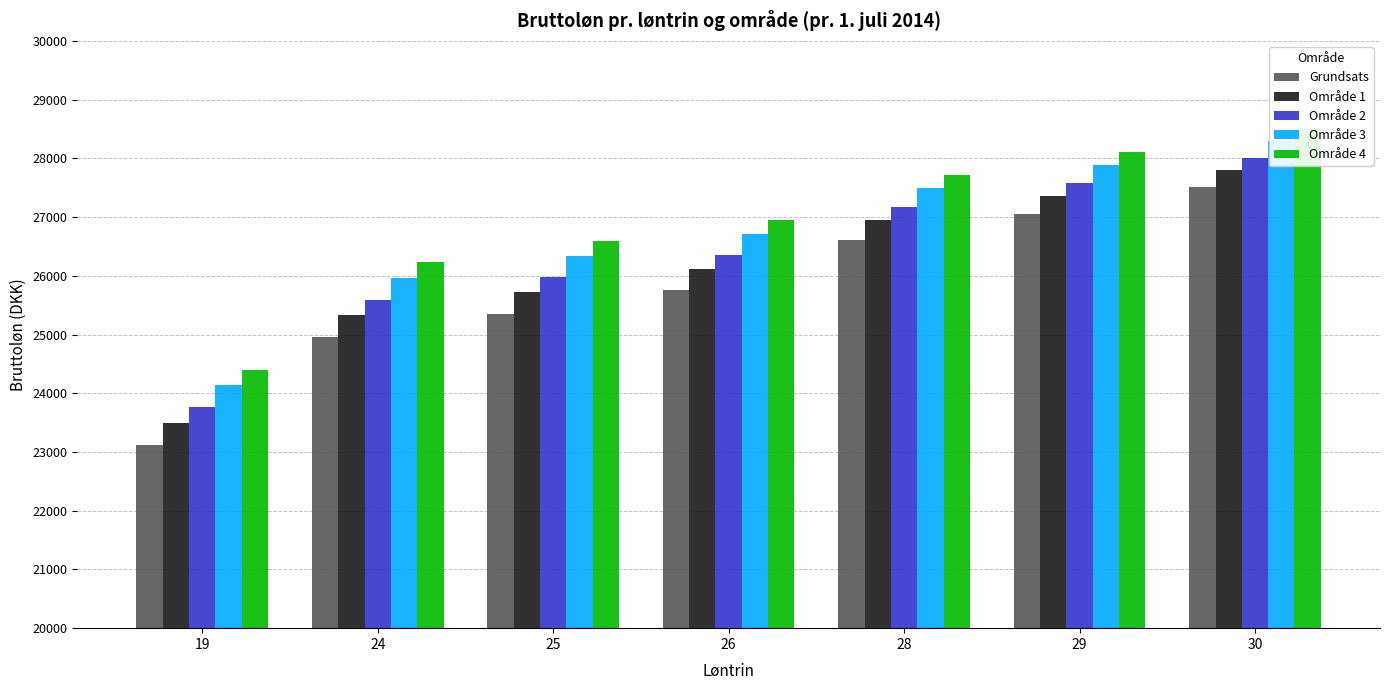

Which category has the highest value in the Område 1 series?

30